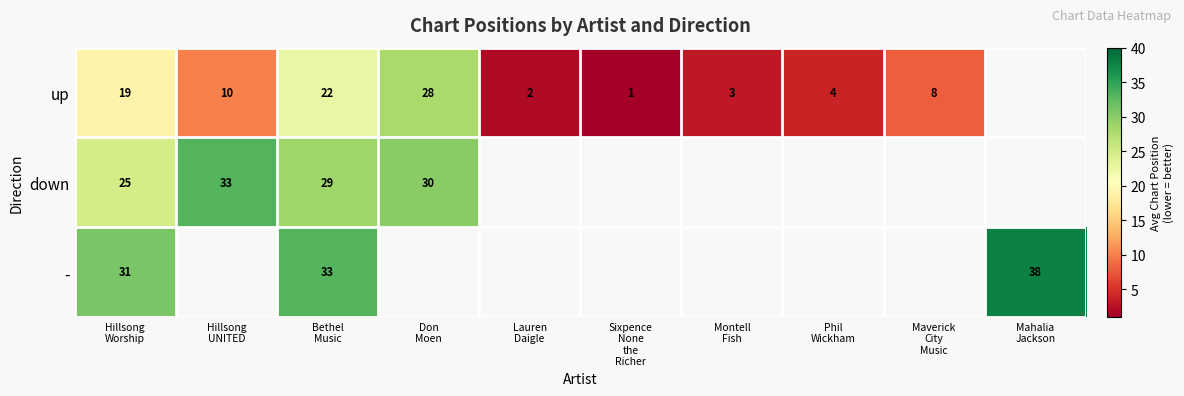

Is it true that up equals 8.0 at Maverick City Music?

True